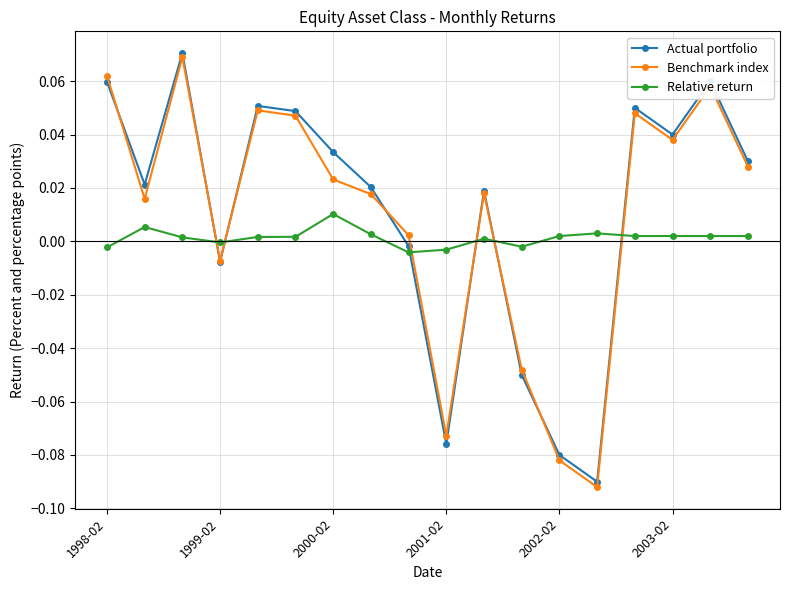

Which series has the largest range (max minus min)?

Benchmark index